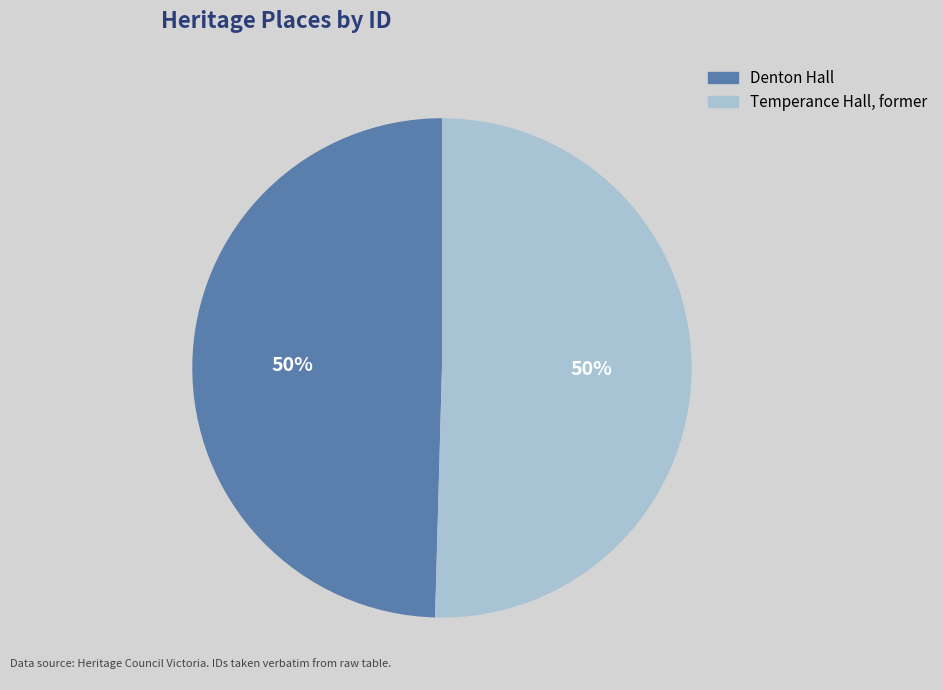

To the nearest percent, what percentage of the pie is Denton Hall?

50%